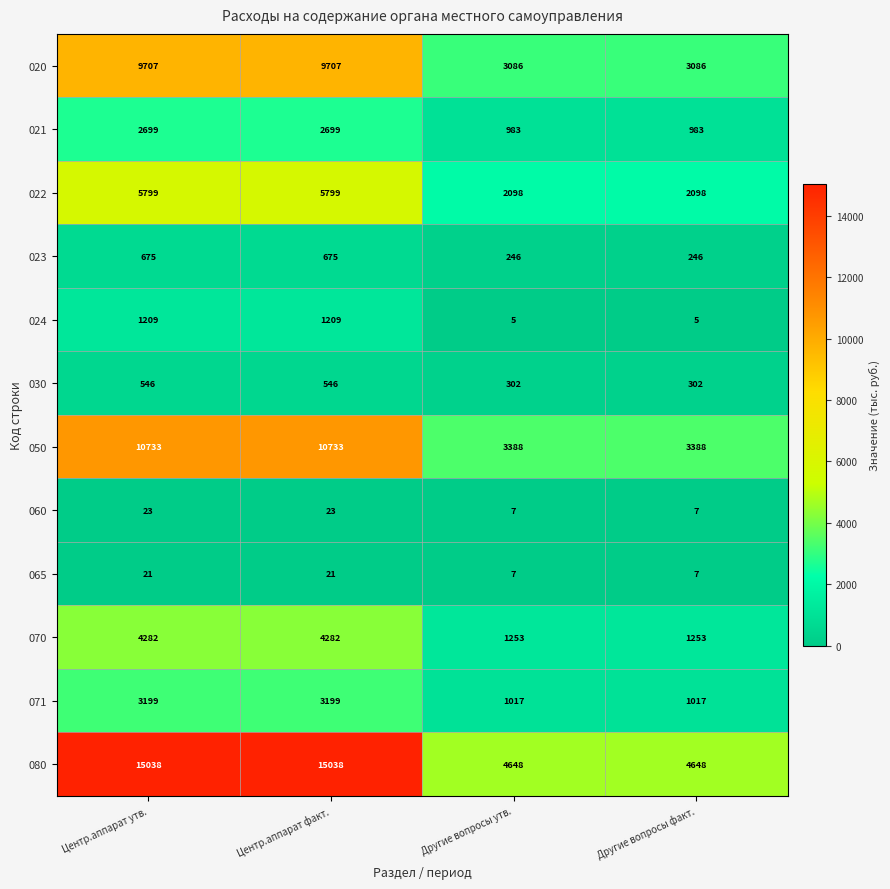

What is the minimum value for 023?

246